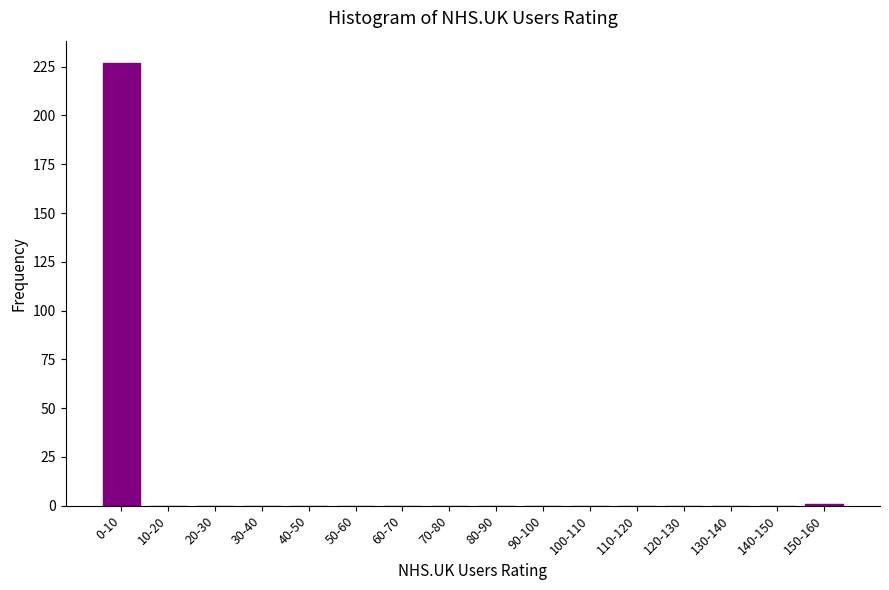

Reading left to right, list all the values displayed in this chart.

0-10=227	10-20=0	20-30=0	30-40=0	40-50=0	50-60=0	60-70=0	70-80=0	80-90=0	90-100=0	100-110=0	110-120=0	120-130=0	130-140=0	140-150=0	150-160=1